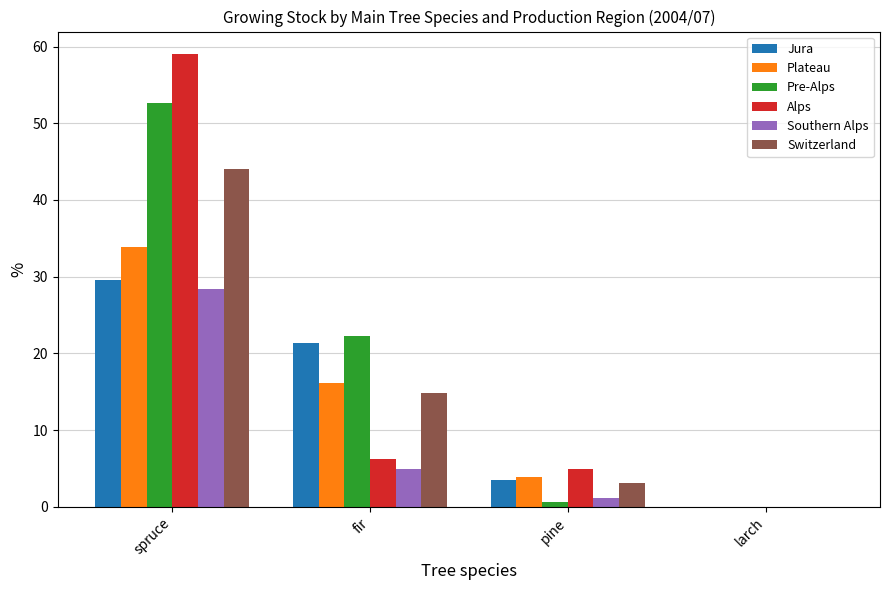

Are the bars horizontal?

No